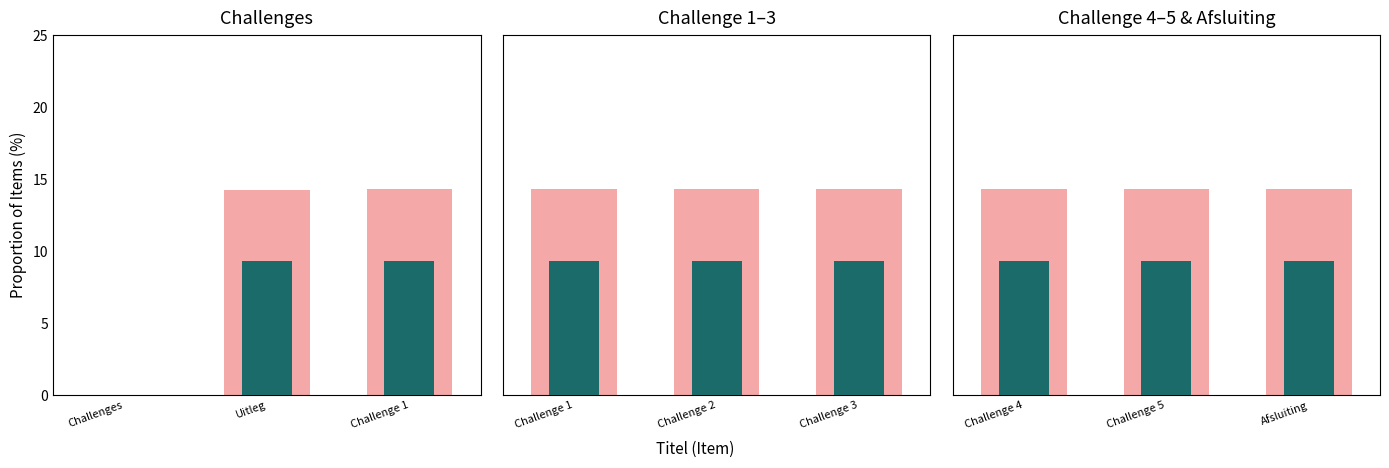

Read the Teal series value at Afsluiting.

9.3